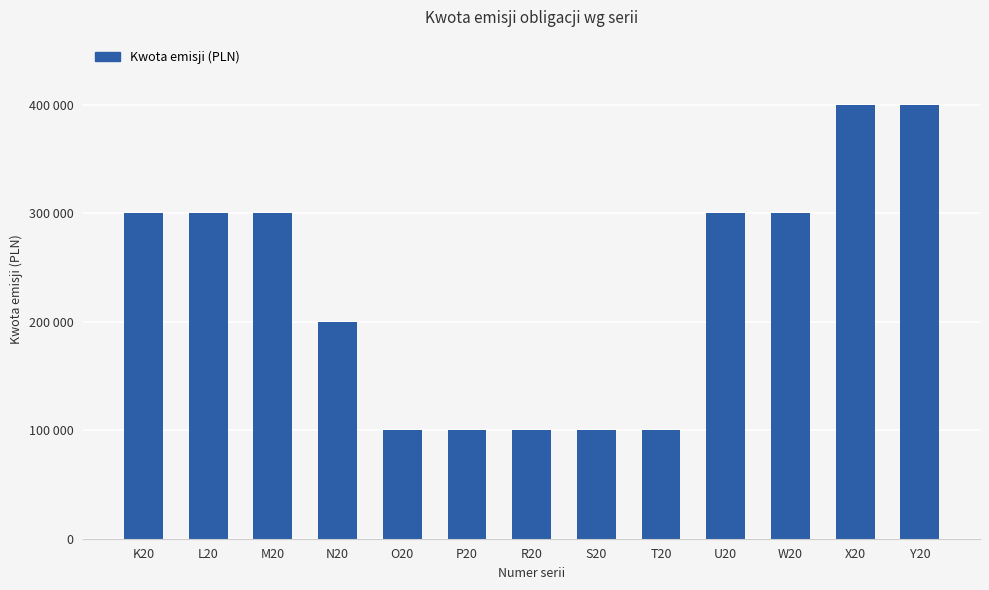

Does the chart contain any negative values?

No